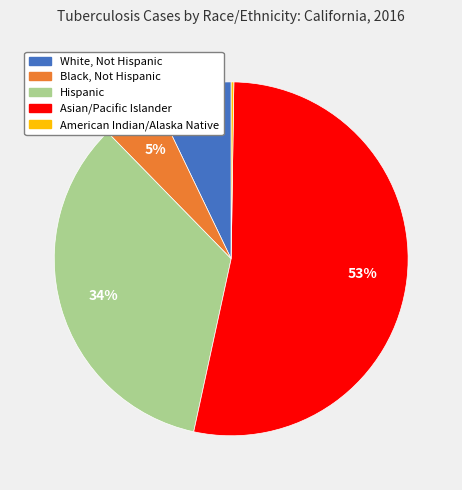

The Asian/Pacific Islander slice represents 53% of the pie. True or false?

True